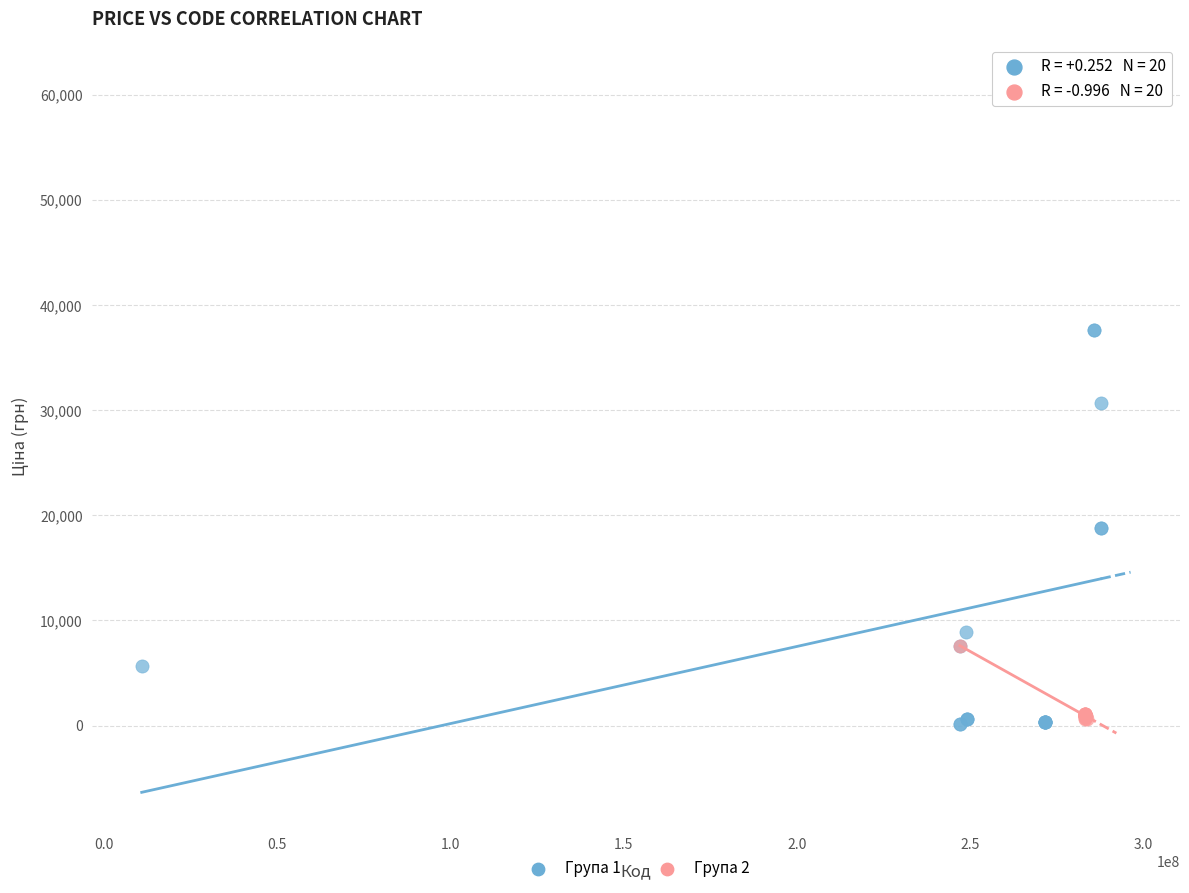

Which series has the largest Y range (max minus min)?

Група 1